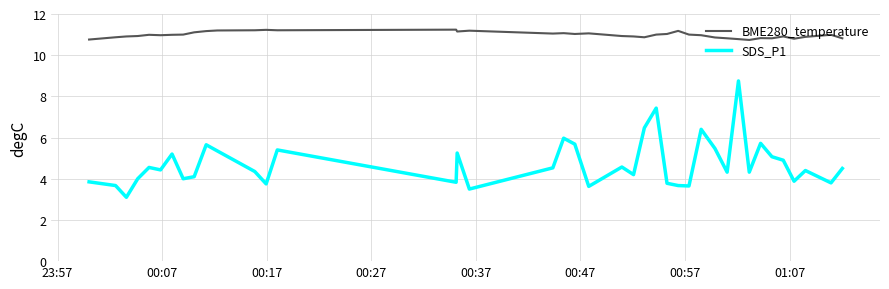

Which series has the largest total across all categories?

BME280_temperature